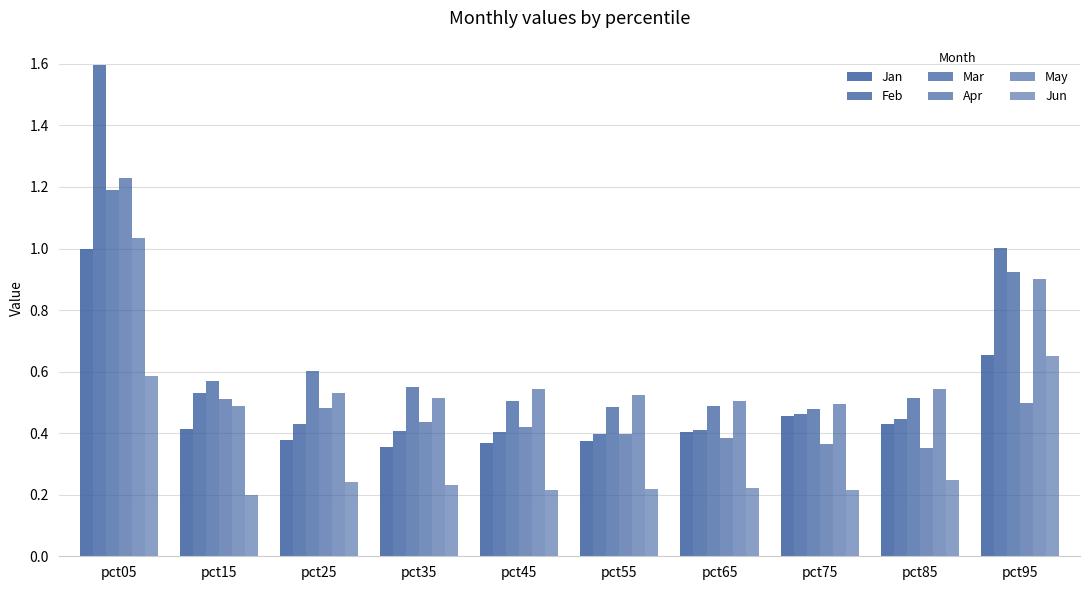

The value of Feb at pct15 is 0.5. True or false?

True